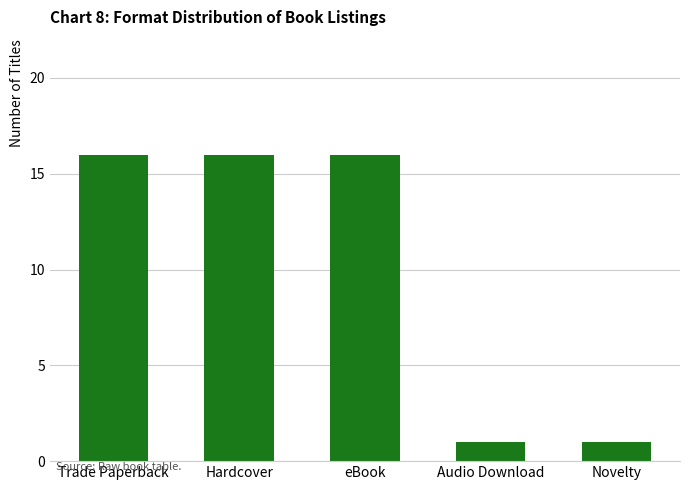

What position from the left is eBook?

3